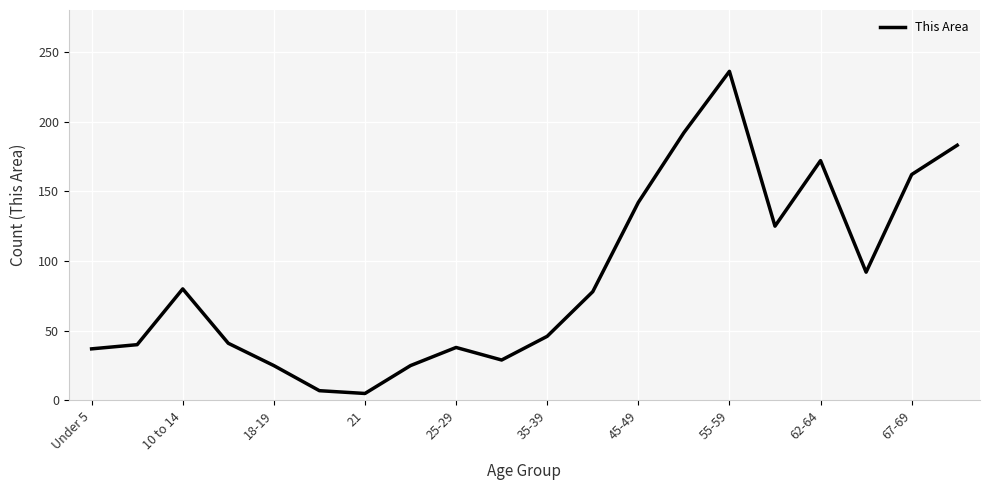

What is the greatest value displayed?

236